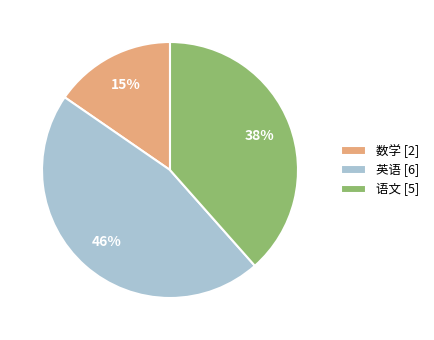

What percentage is the 英语 slice, to the nearest percent?

46%